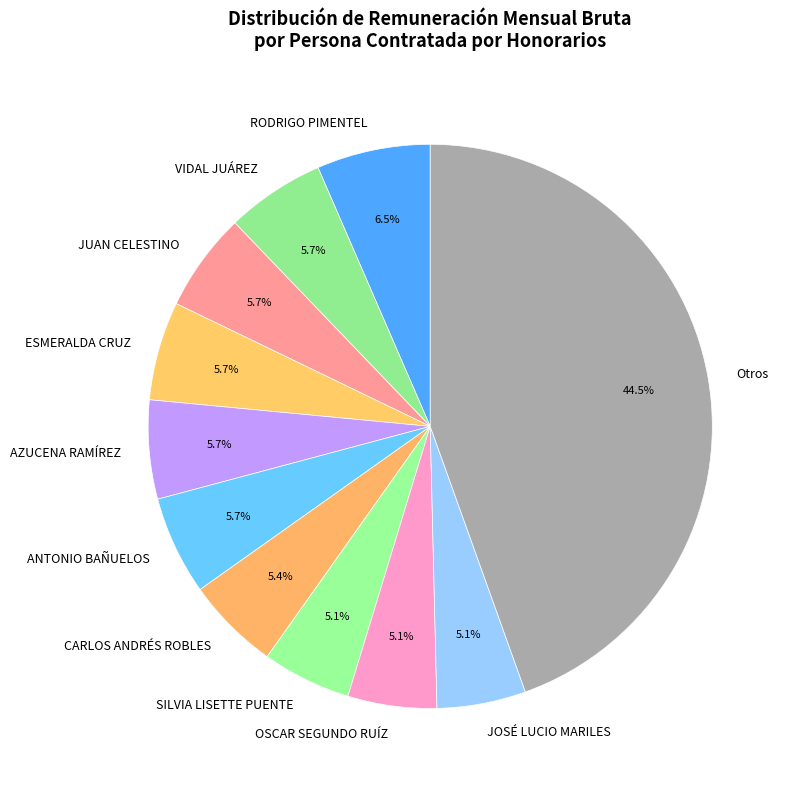

What percentage is NOT represented by JOSÉ LUCIO MARILES?

94.9%